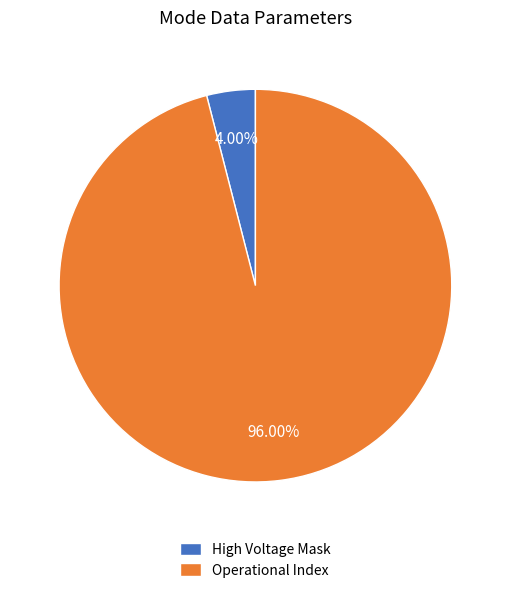

Which slice is the largest?

Operational Index